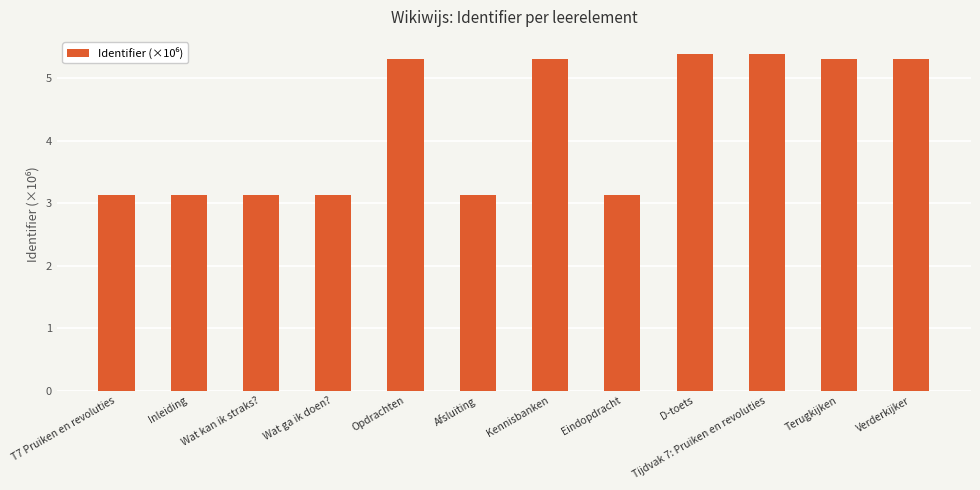

Is it true that the value at Eindopdracht is 3.1?

True